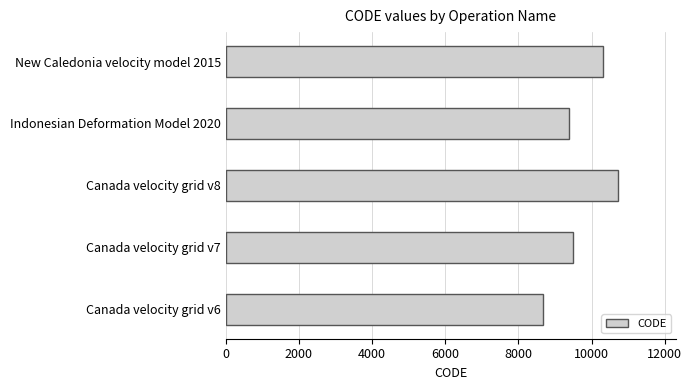

Read the value at Indonesian Deformation Model 2020.

9375